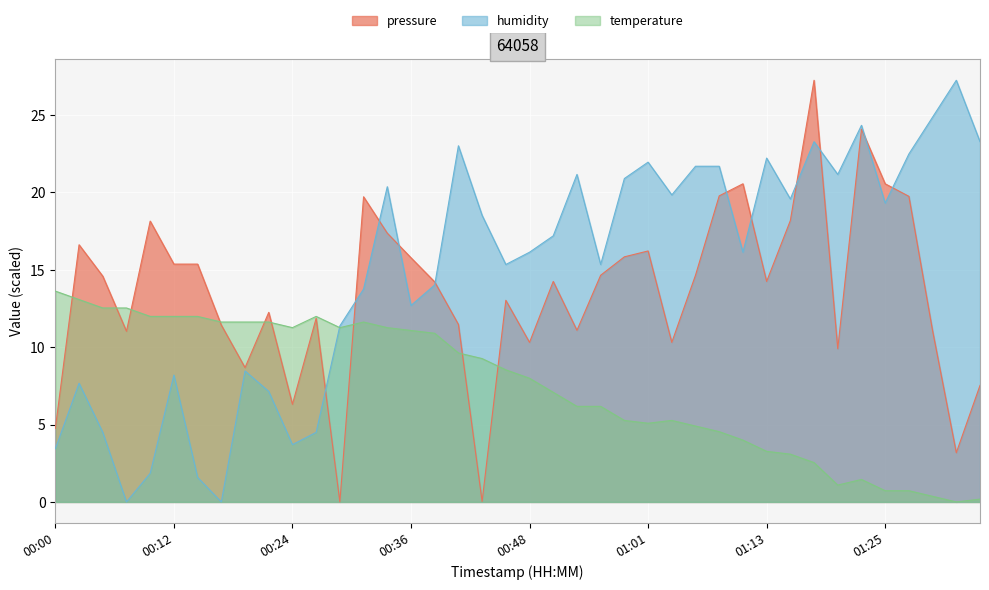

List the series in order of their peak value, highest first.

pressure, humidity, temperature